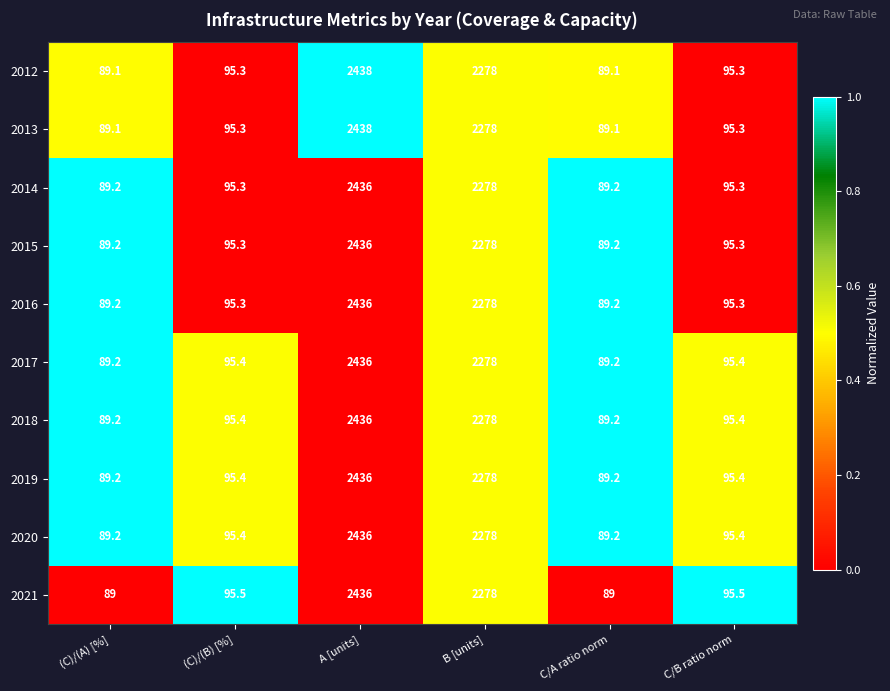

Where is 2017 nearest to the value 1262?

B [units]